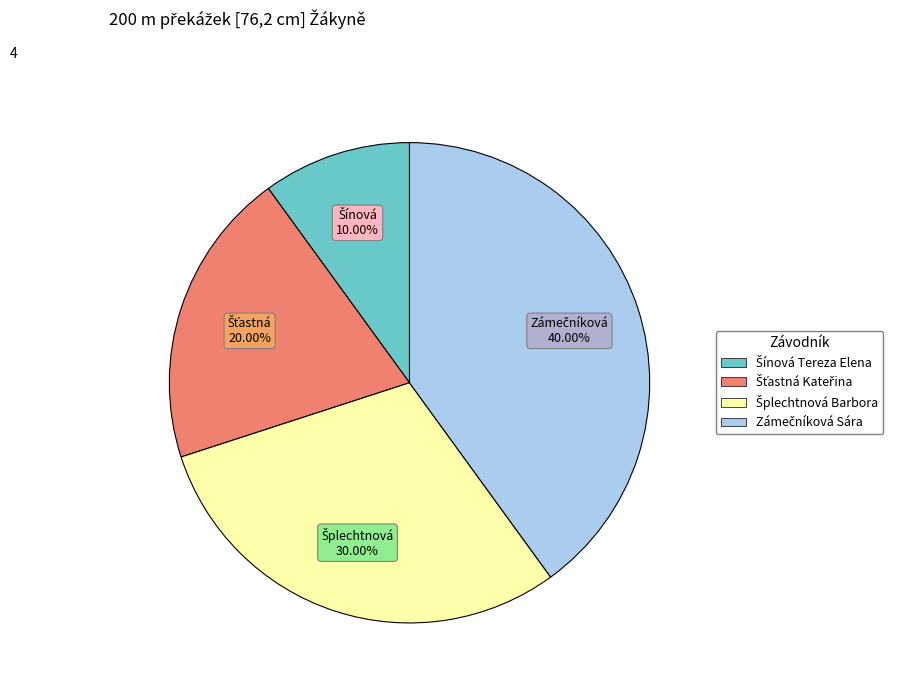

To the nearest percent, what is the average slice percentage?

25%